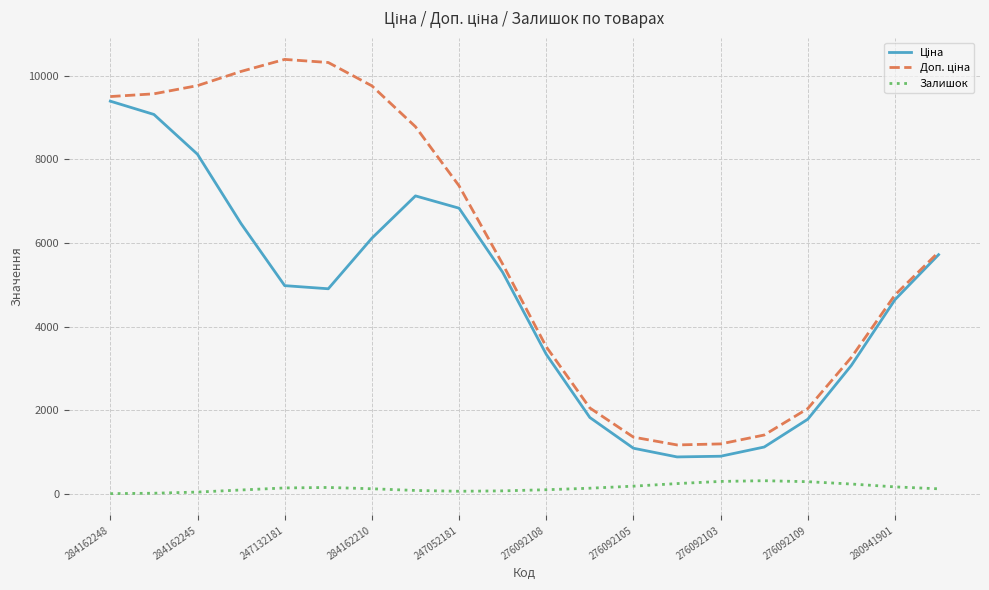

How many lines are shown in the chart?

3